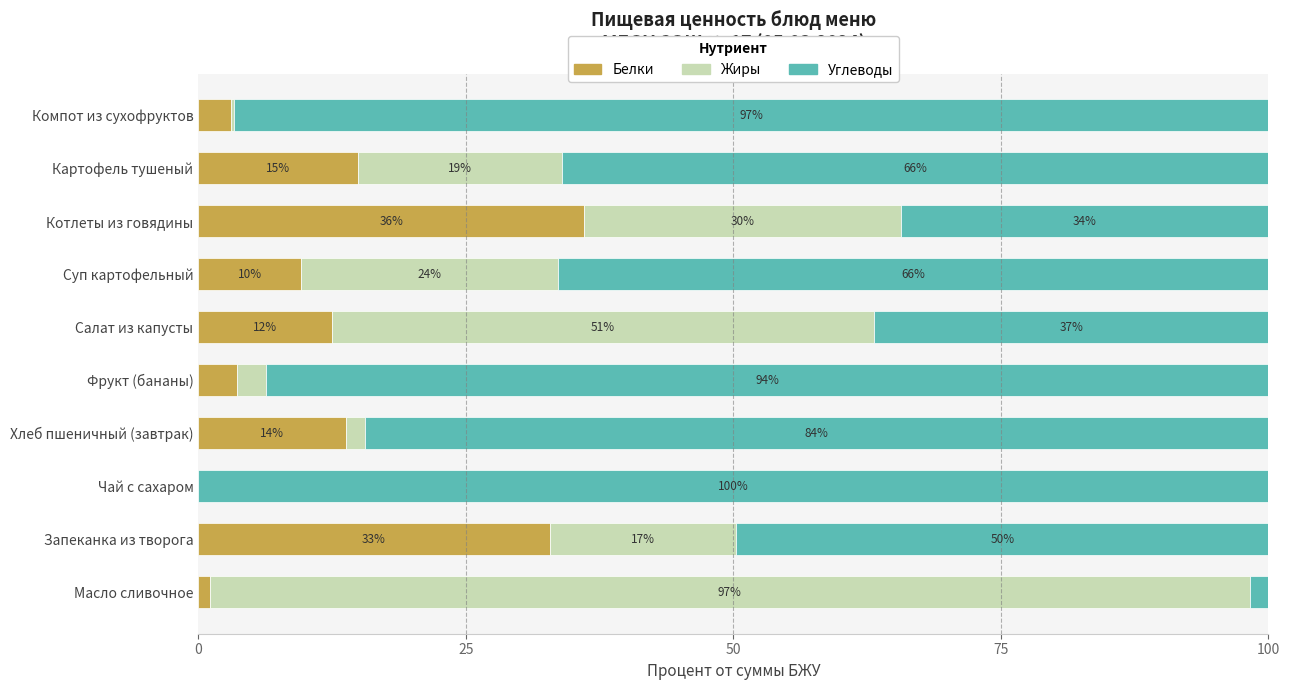

Which category has the highest value in the Белки series?

Котлеты из говядины